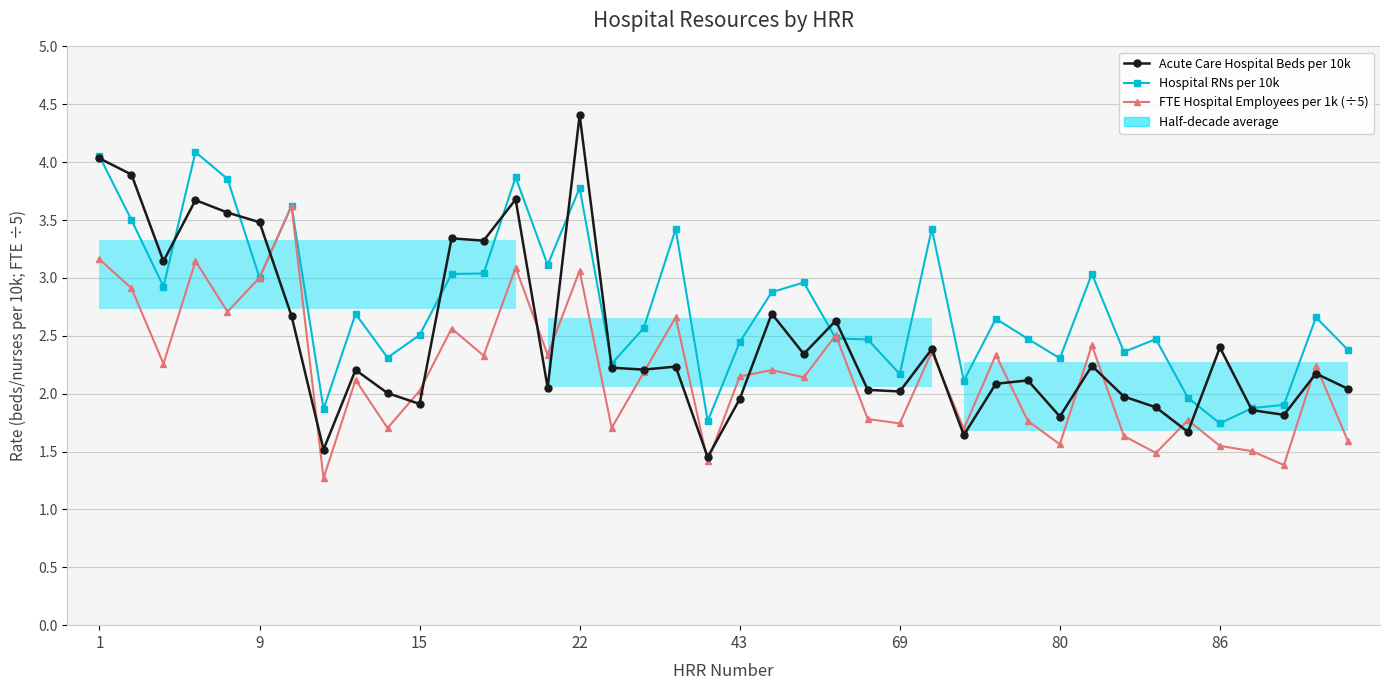

Between which two adjacent categories do Hospital RNs per 10k and Acute Care Hospital Beds per 10k first intersect?

1 and 9